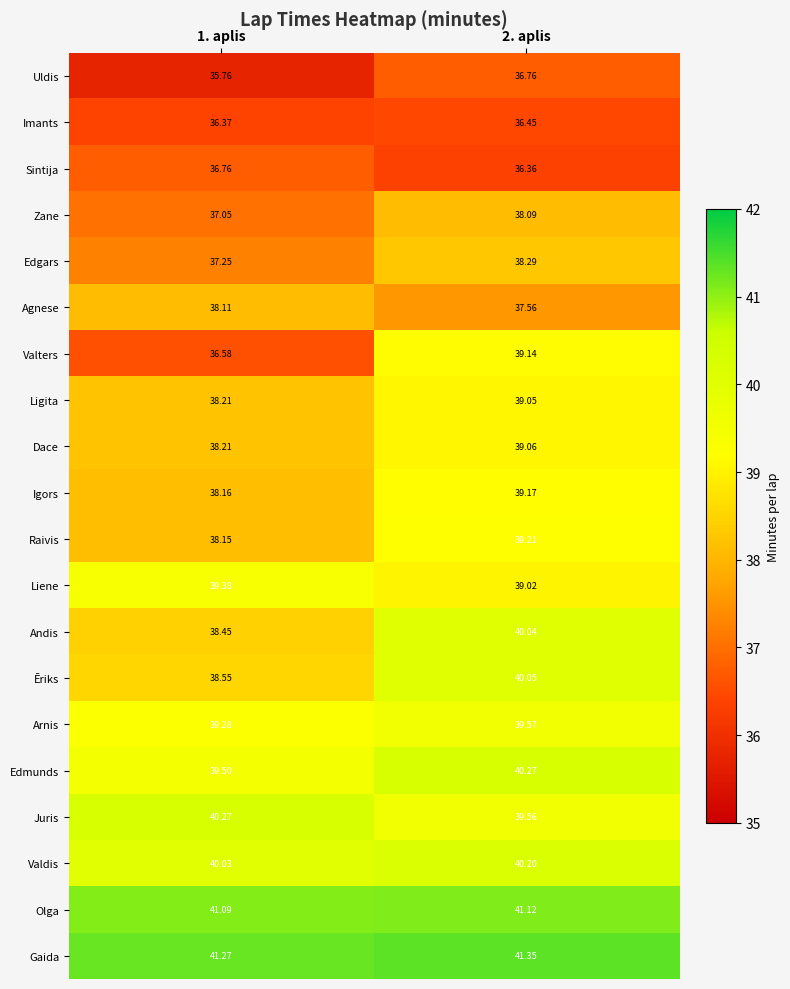

Is the value of Gaida at 2. aplis greater than the value of Ligita at 2. aplis?

Yes